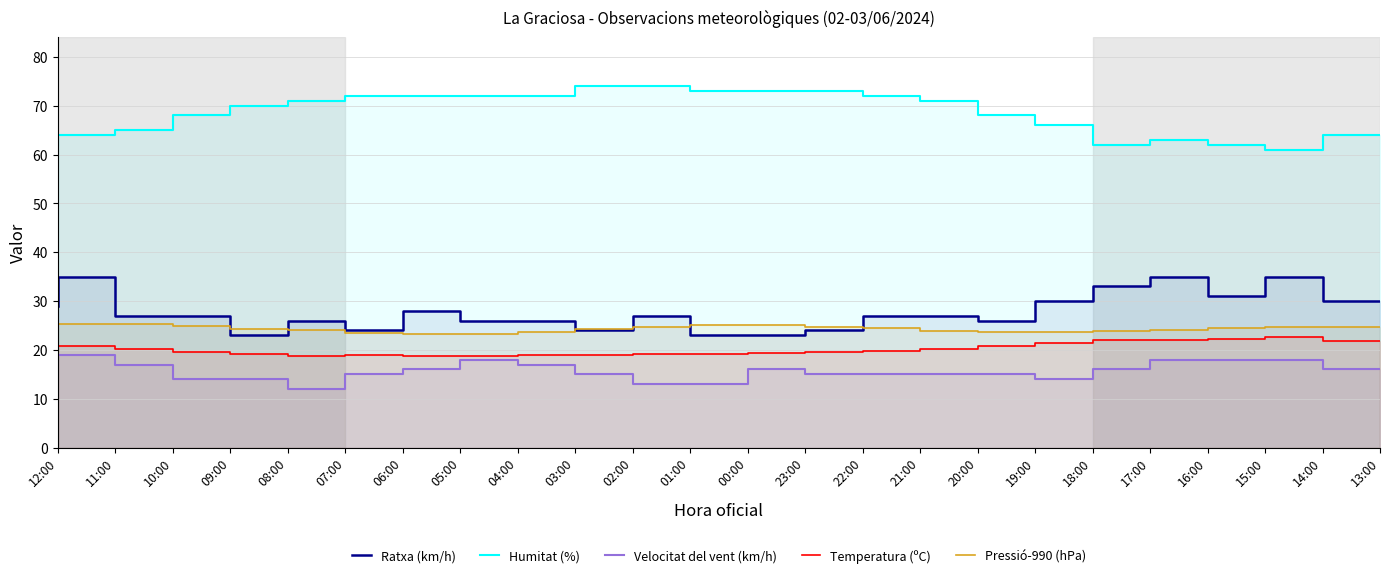

What is the value of the Pressió-990 (hPa) point at the 16th from the left?

24.4